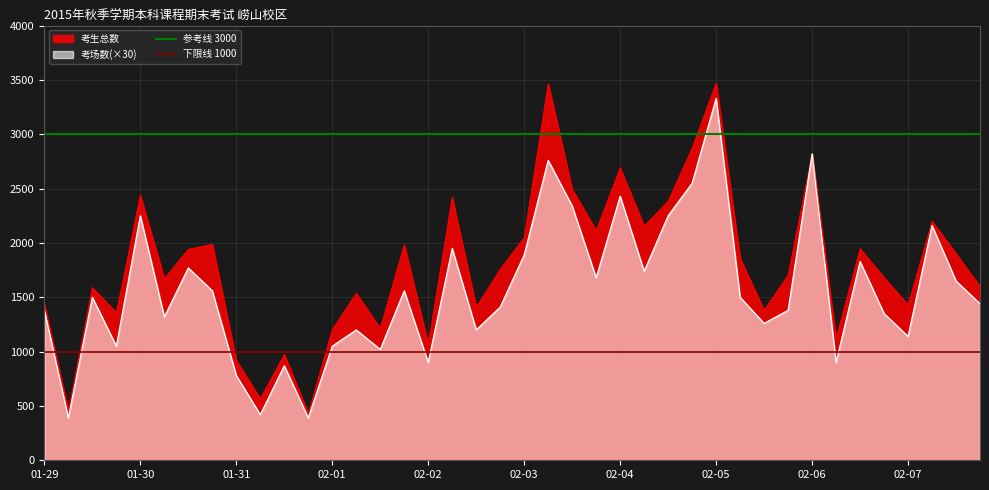

What is the value of the 下限线 1000 point at the 1st from the left?

1000